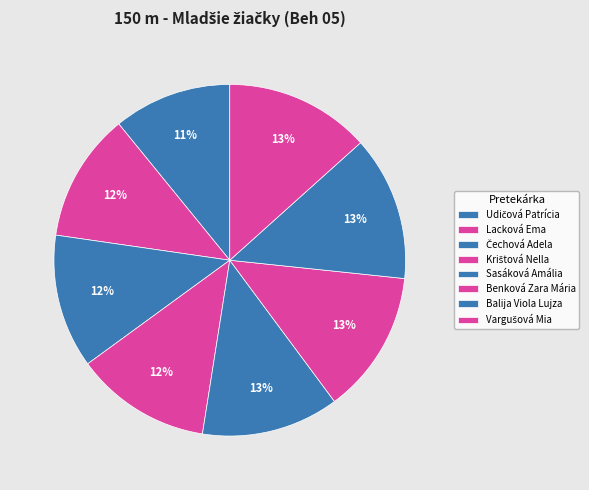

How many segments does this pie chart have?

8